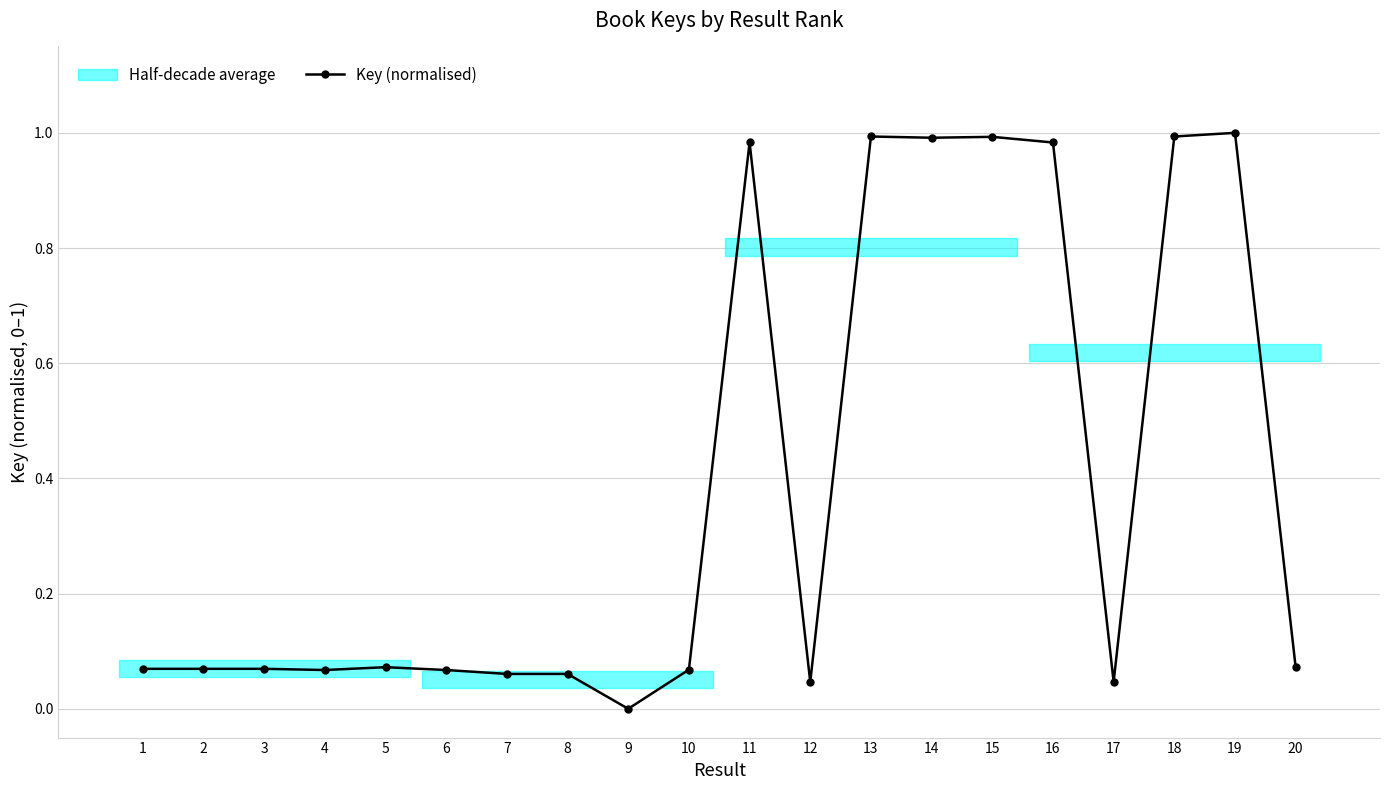

What is the value of the 11th point from the left?

1.0